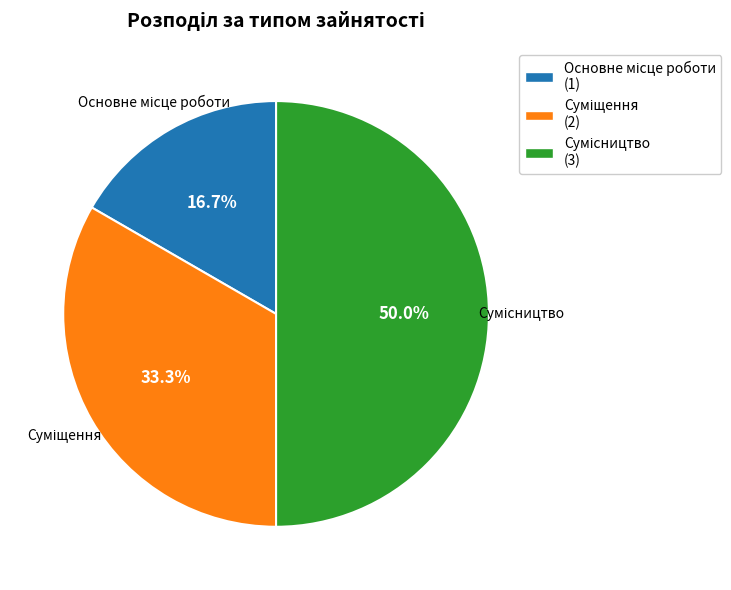

What portion of the pie excludes Сумісництво?

50.0%